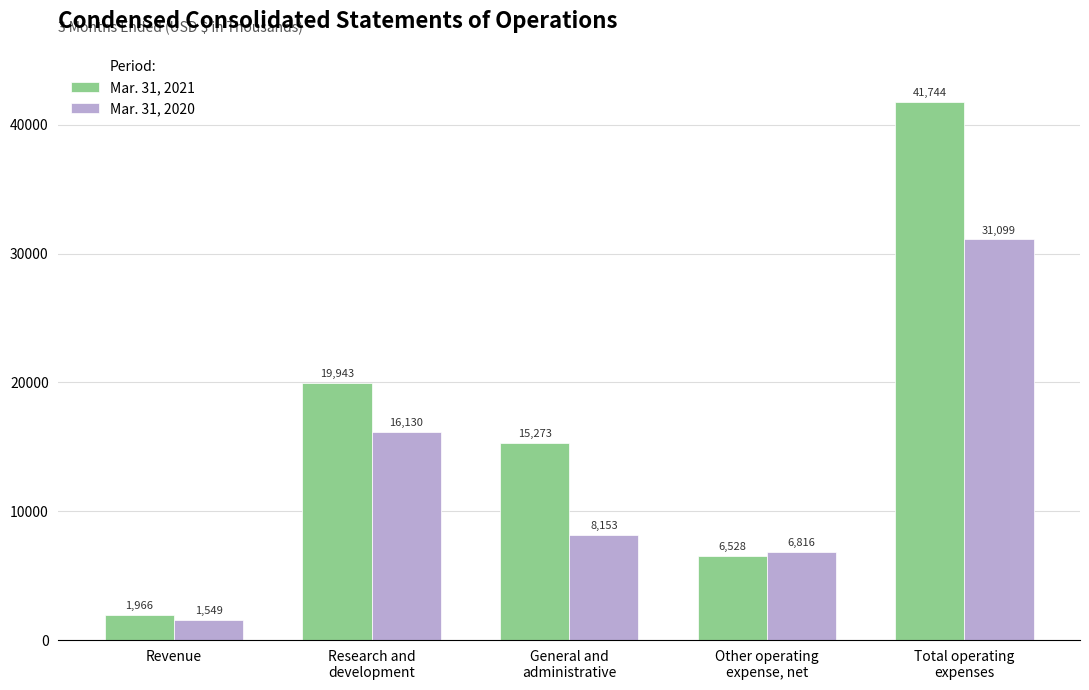

What is the label of the 1st bar from the right?

Total operating
expenses